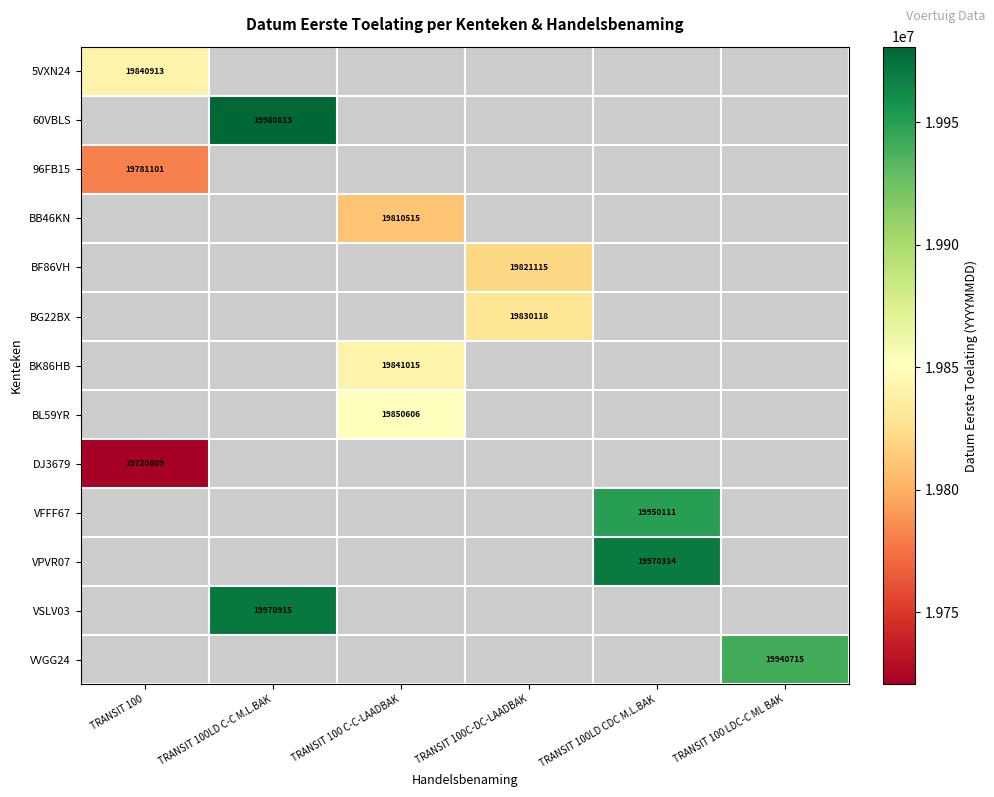

The value of 5VXN24 at TRANSIT 100 is 30438426. True or false?

False